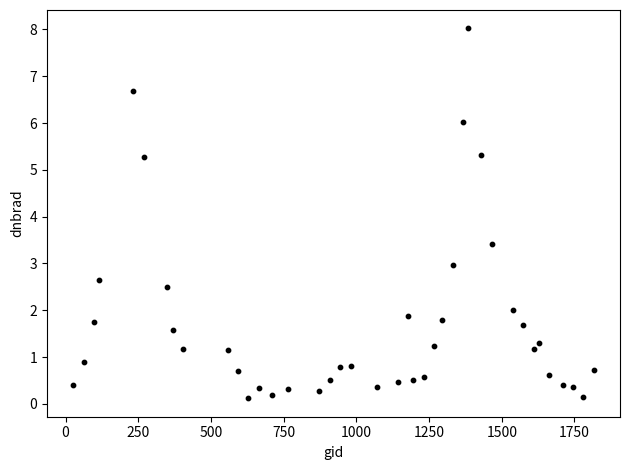

What is the range of X values (max minus min)?

1791.0